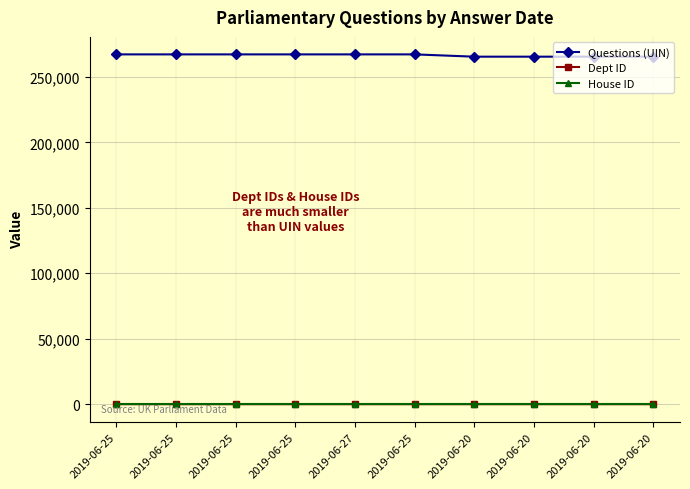

Is this an area chart (filled region under the line)?

No